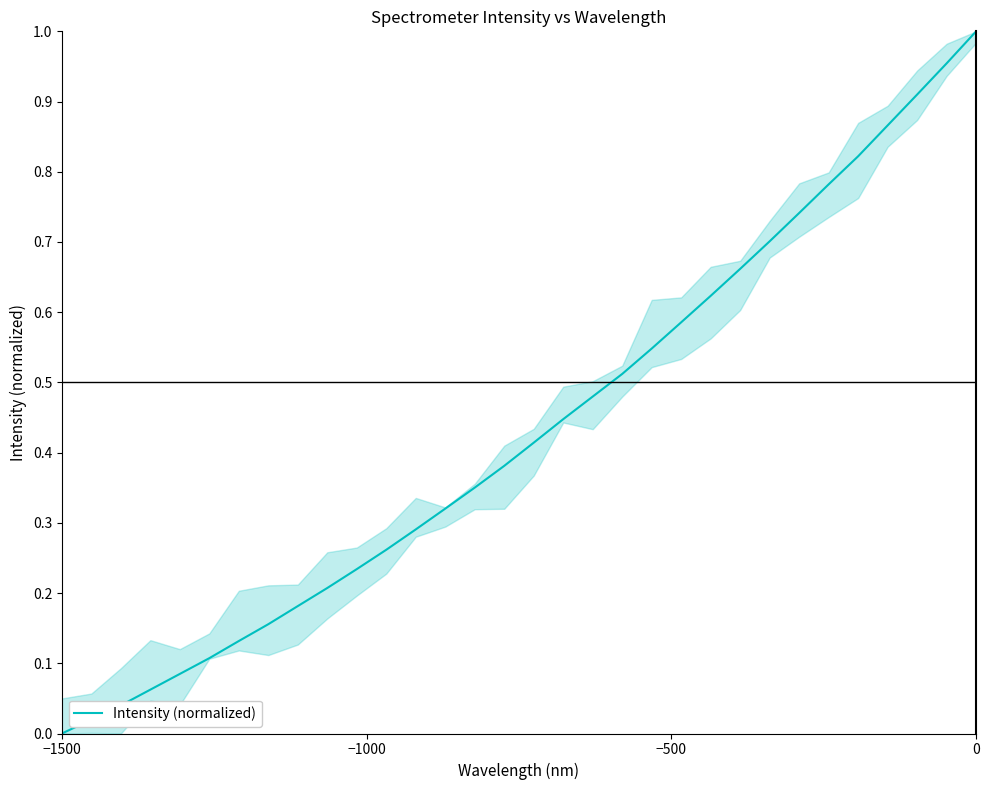

Is it true that the value at 0 is 1.0?

True